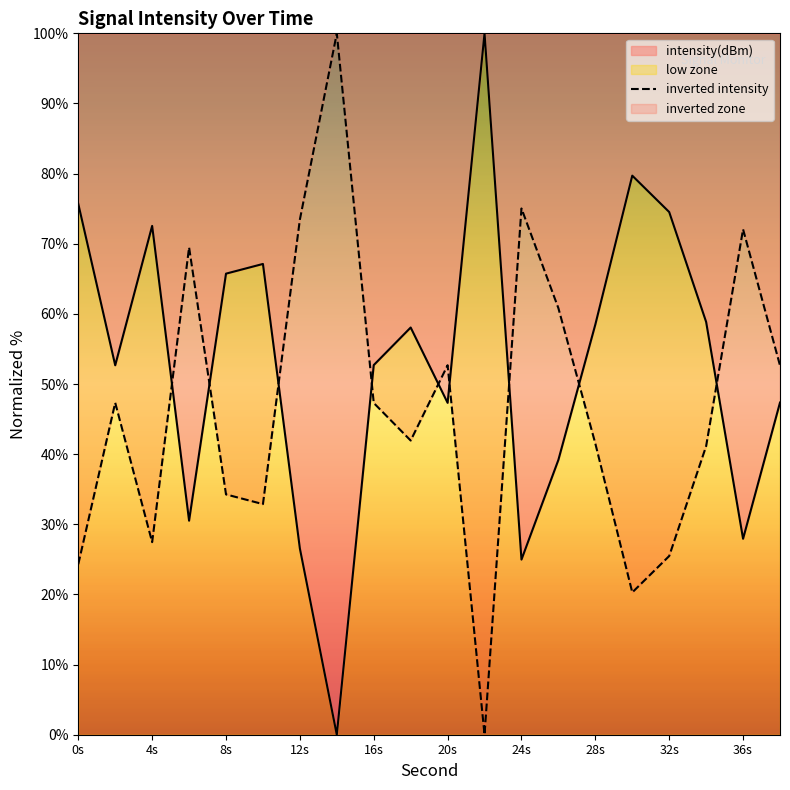

What is the difference between the highest and lowest values at 20s?

5.4